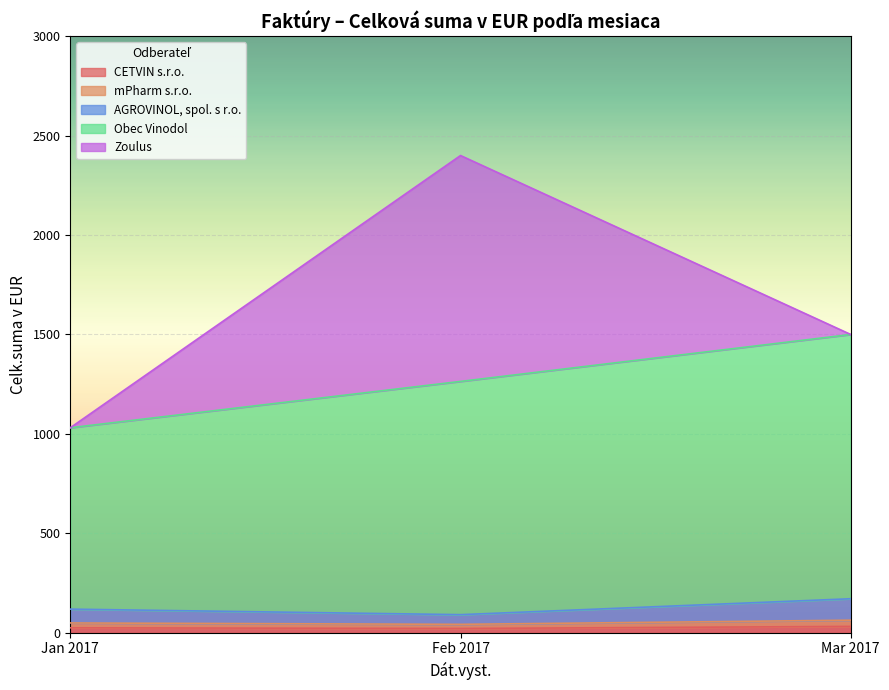

Does the chart display data point markers on the line(s)?

No